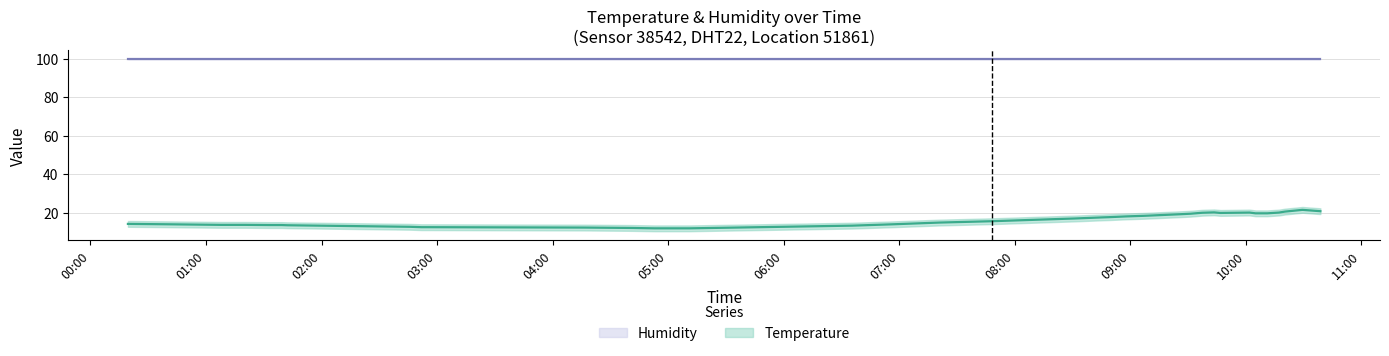

What is the total value across all series at 07:00?

113.4